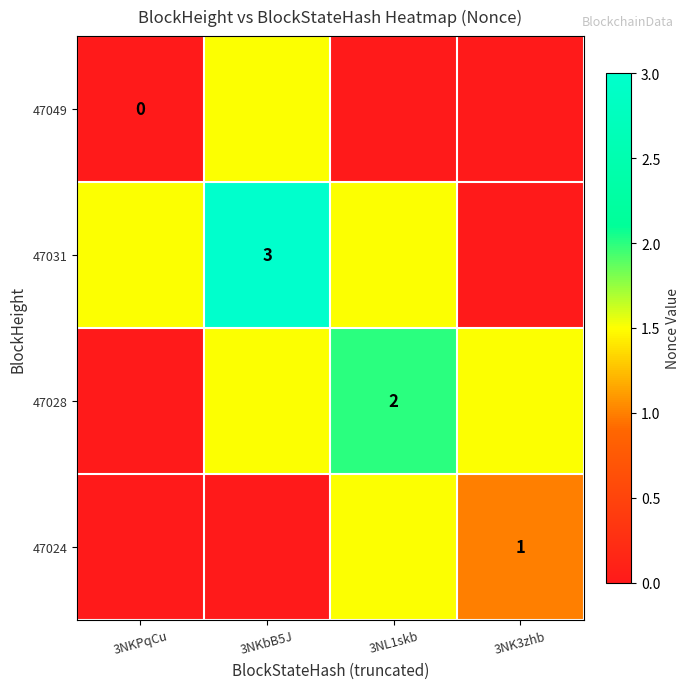

The value of 47024 at 3NK3zhb is 1.5. True or false?

False